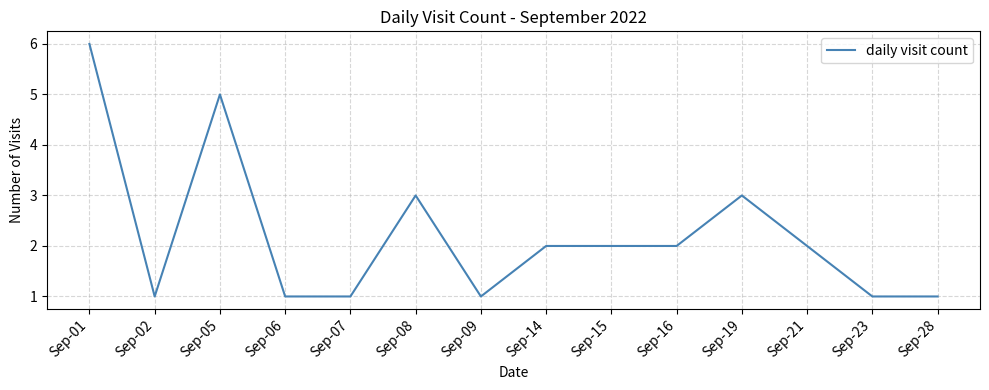

Reading left to right, list all the values displayed in this chart.

Sep-01=6	Sep-02=1	Sep-05=5	Sep-06=1	Sep-07=1	Sep-08=3	Sep-09=1	Sep-14=2	Sep-15=2	Sep-16=2	Sep-19=3	Sep-21=2	Sep-23=1	Sep-28=1